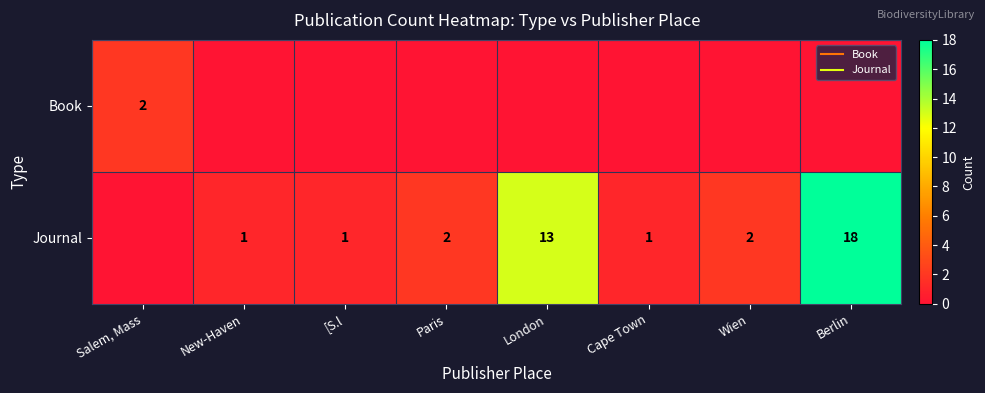

The value of Journal at Cape Town is 0. True or false?

False